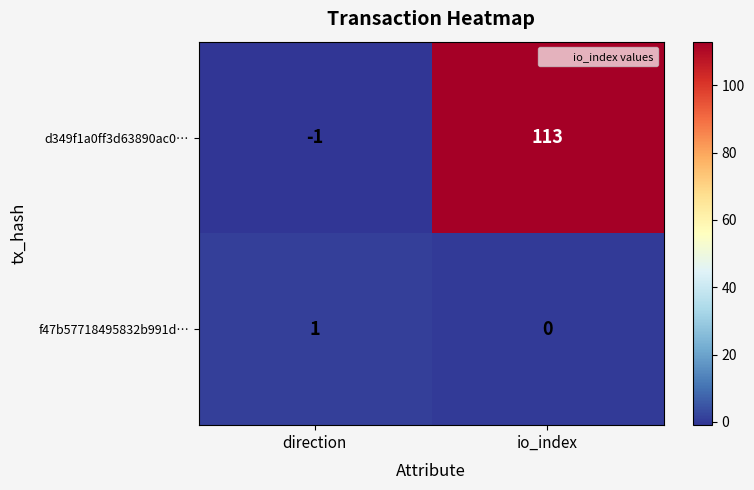

Which series has the largest total across all categories?

d349f1a0ff3d63890ac0…